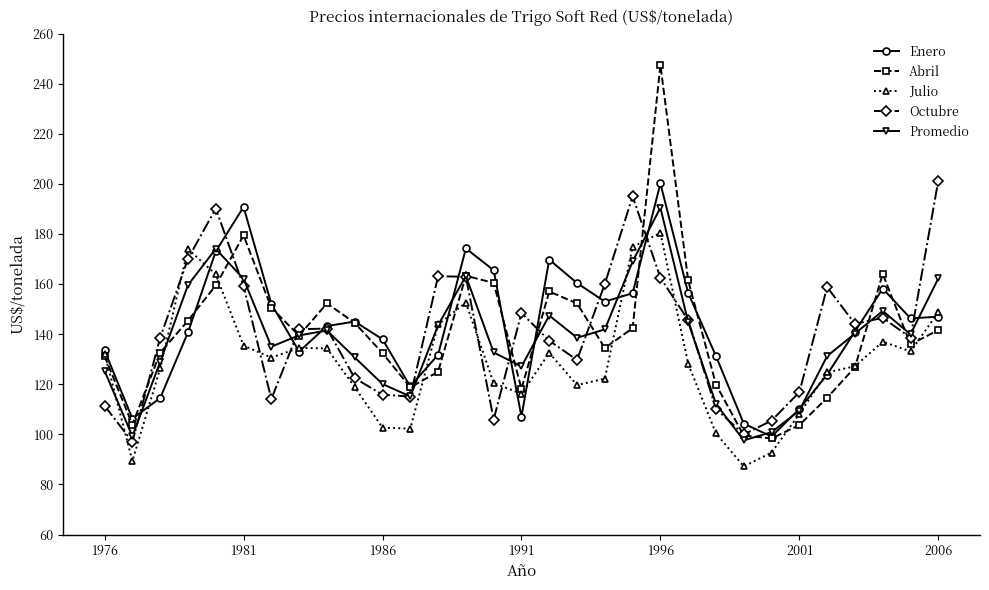

Which series has the largest total across all categories?

Enero